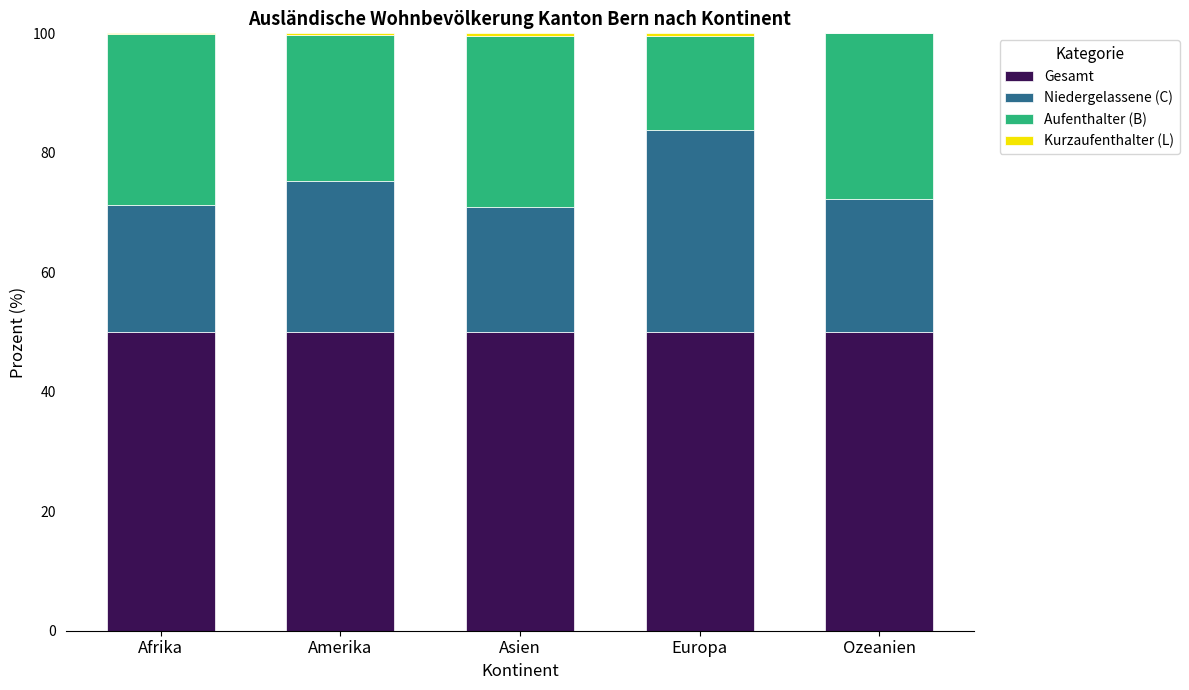

Count the number of categories in the chart.

5